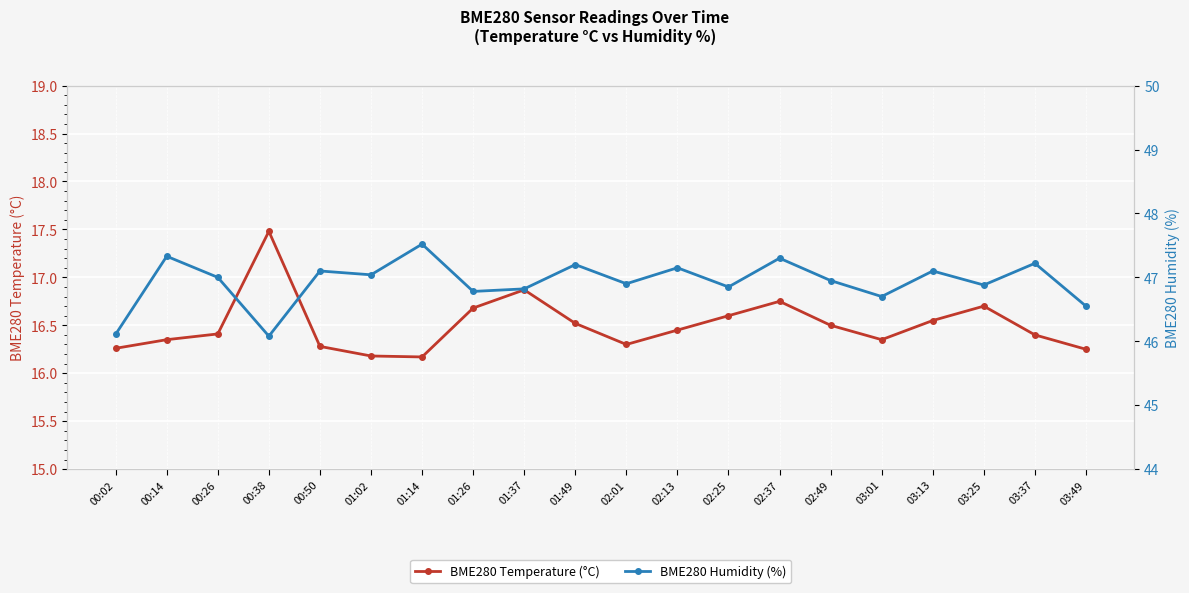

Is the value of BME280 Humidity (%) at 03:13 greater than the value of BME280 Temperature (°C) at 02:25?

Yes